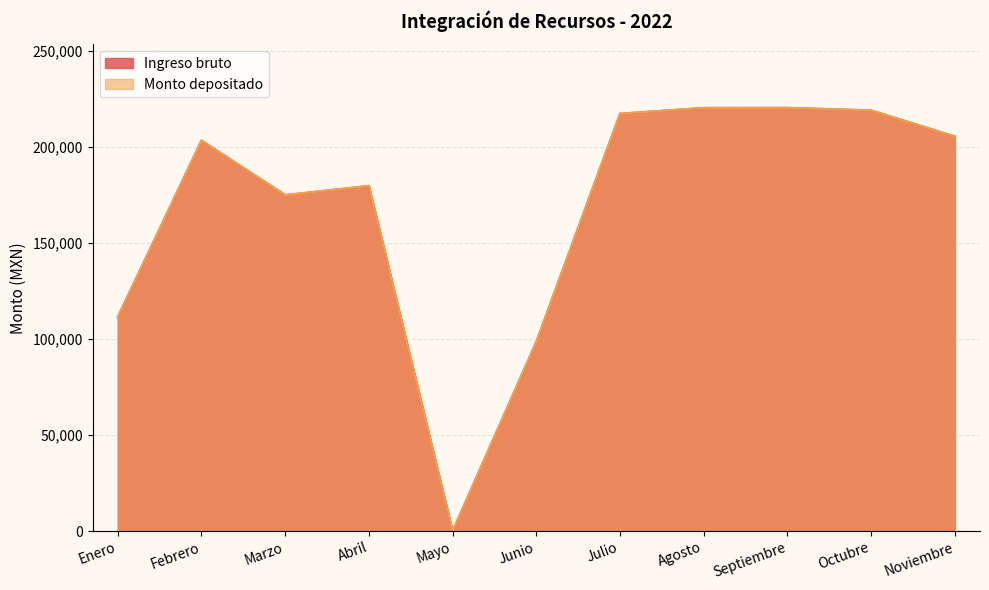

Reading left to right, transcribe all the data shown in this chart.

Ingreso bruto: 111407.7	203327.0	174918.5	179679.3	0.0	98550.2	217287.6	220274.6	220313.3	218982.8	205407.8
Monto depositado: 111407.7	203327.0	174918.5	179679.3	0.0	98550.2	217287.6	220274.6	220313.3	218982.8	205407.8